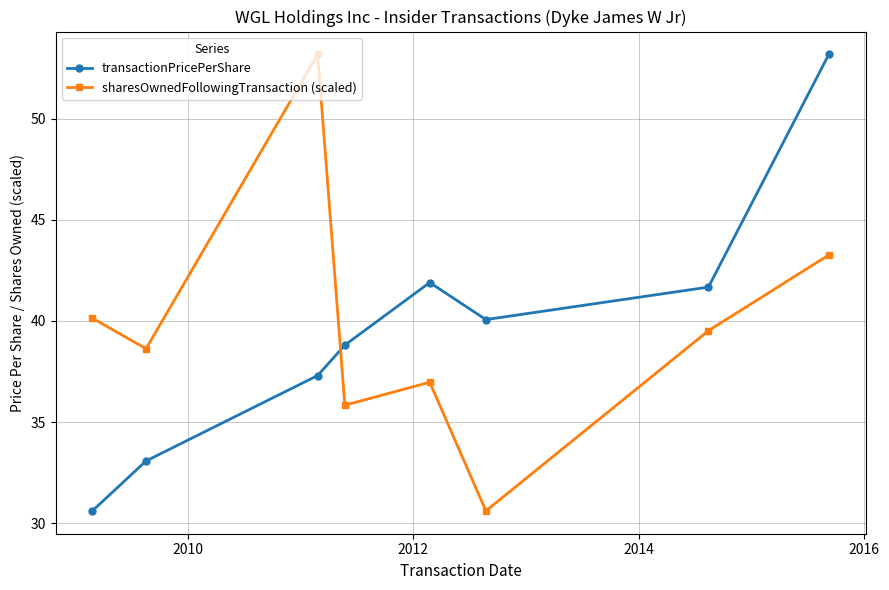

True or false: transactionPricePerShare has more than 1 points higher than both neighbors.

False